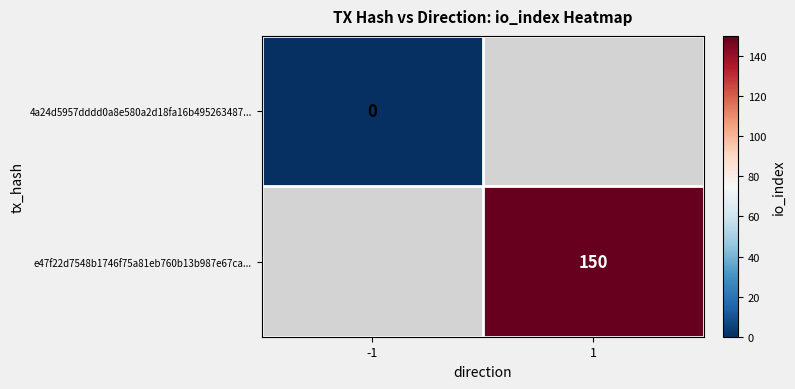

Count the number of categories in the chart.

2